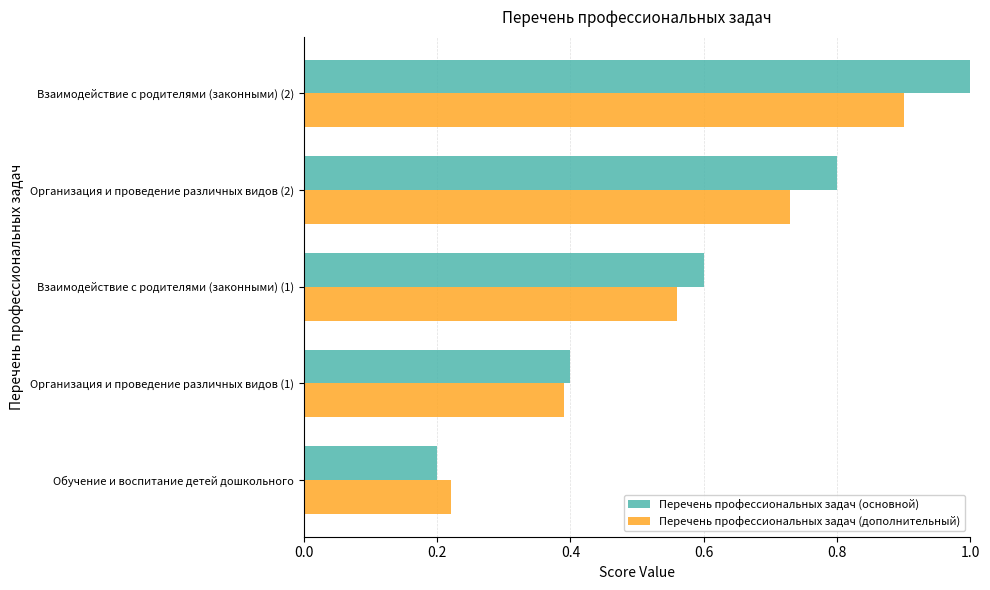

Between Взаимодействие с родителями (законными) (1) and Организация и проведение различных видов (2), which series saw the biggest shift?

Перечень профессиональных задач (основной)